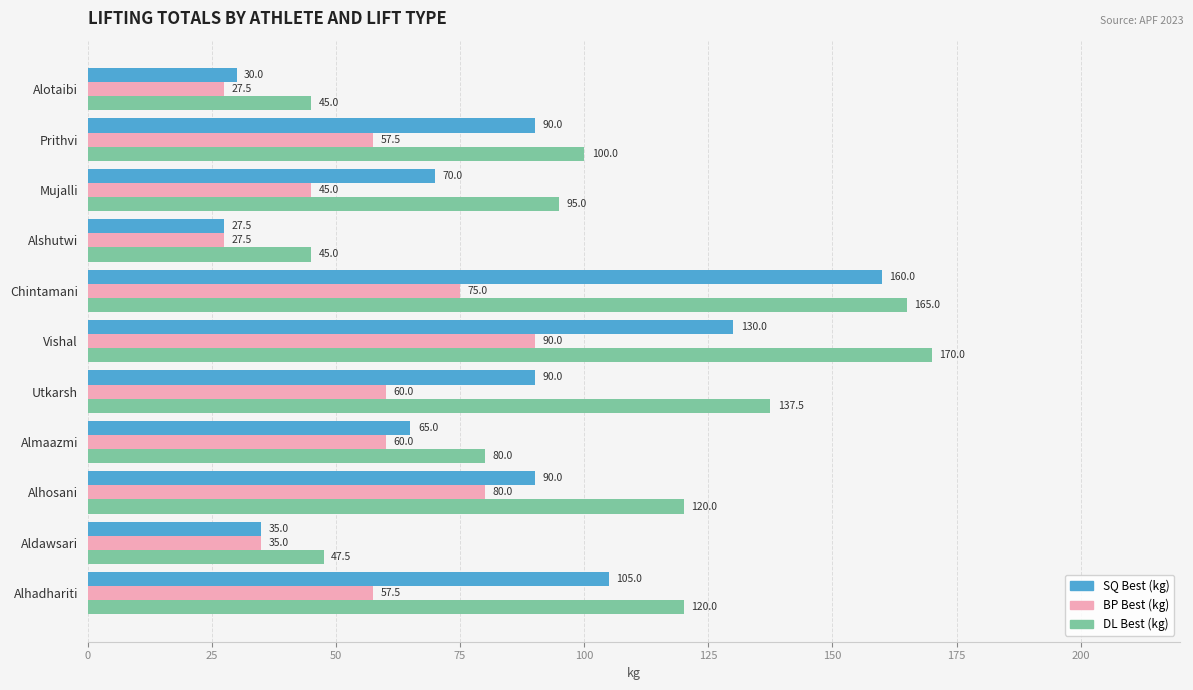

The value of DL Best (kg) at Alhadhariti is 120.0. True or false?

True